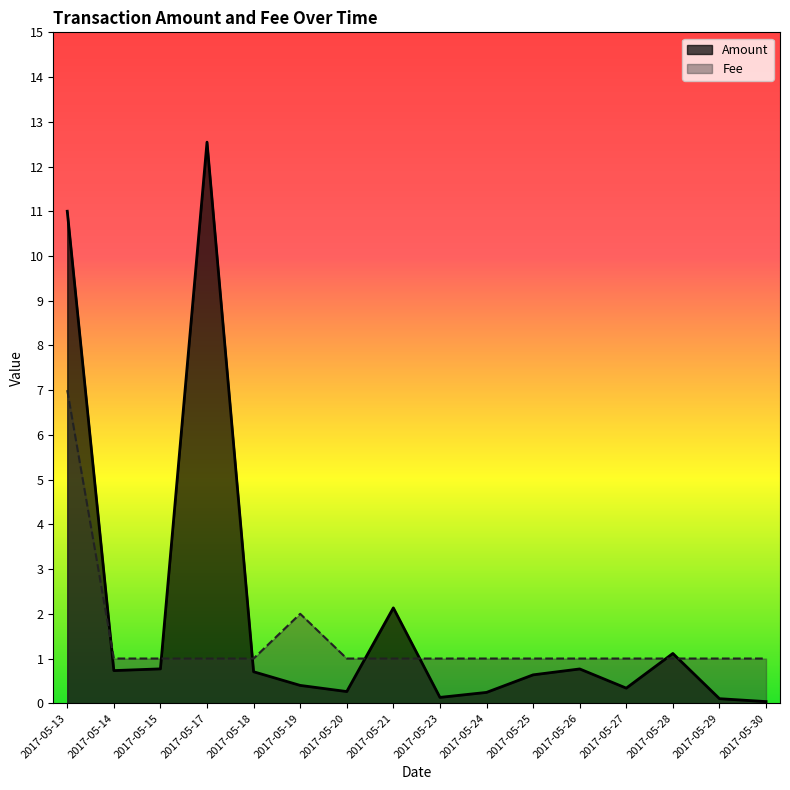

At 2017-05-21, list the series in order from smallest to largest.

Fee, Amount